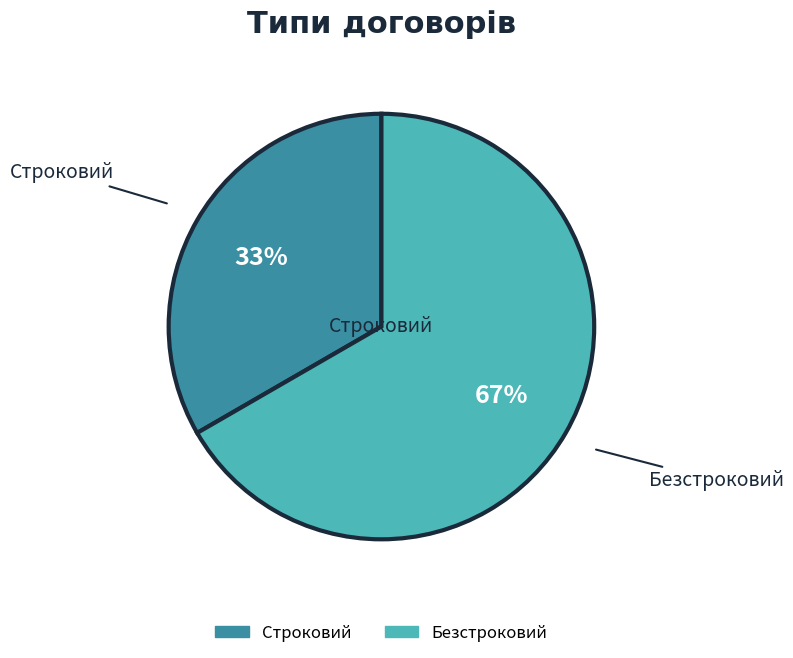

Approximately how many times larger is the value at Строковий compared to Безстроковий?

0.5